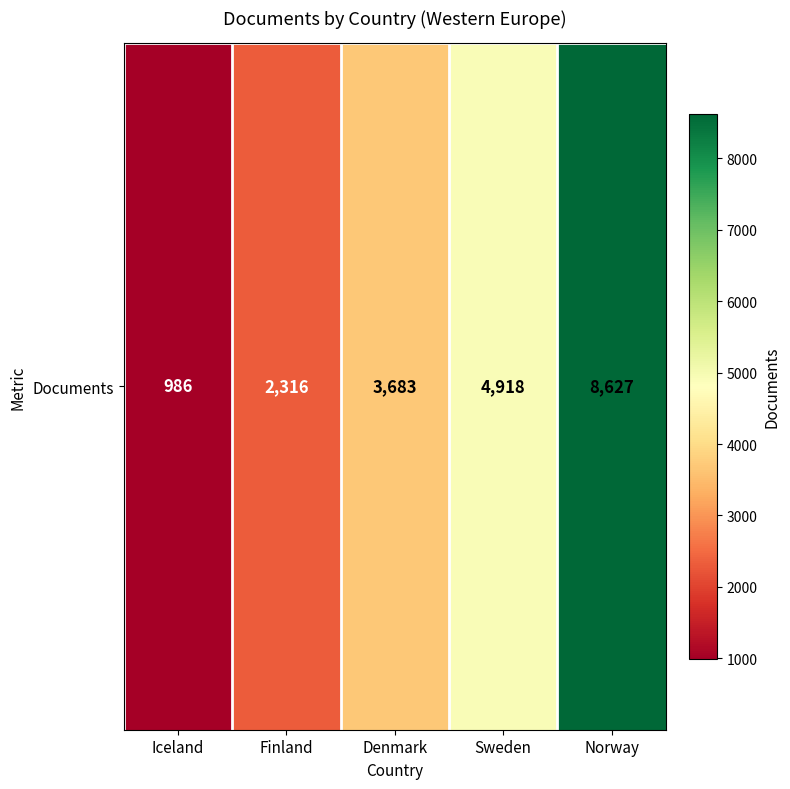

Where does the data first go above 3683?

Sweden